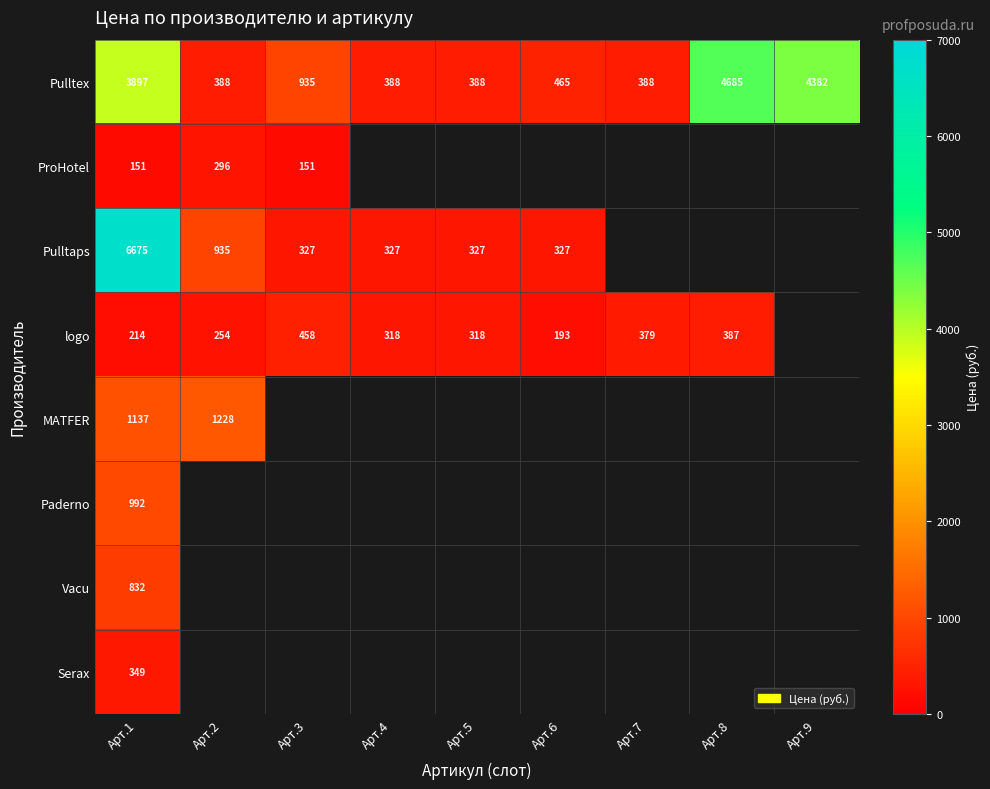

At which category does the chart reach its peak across all series?

Арт.1